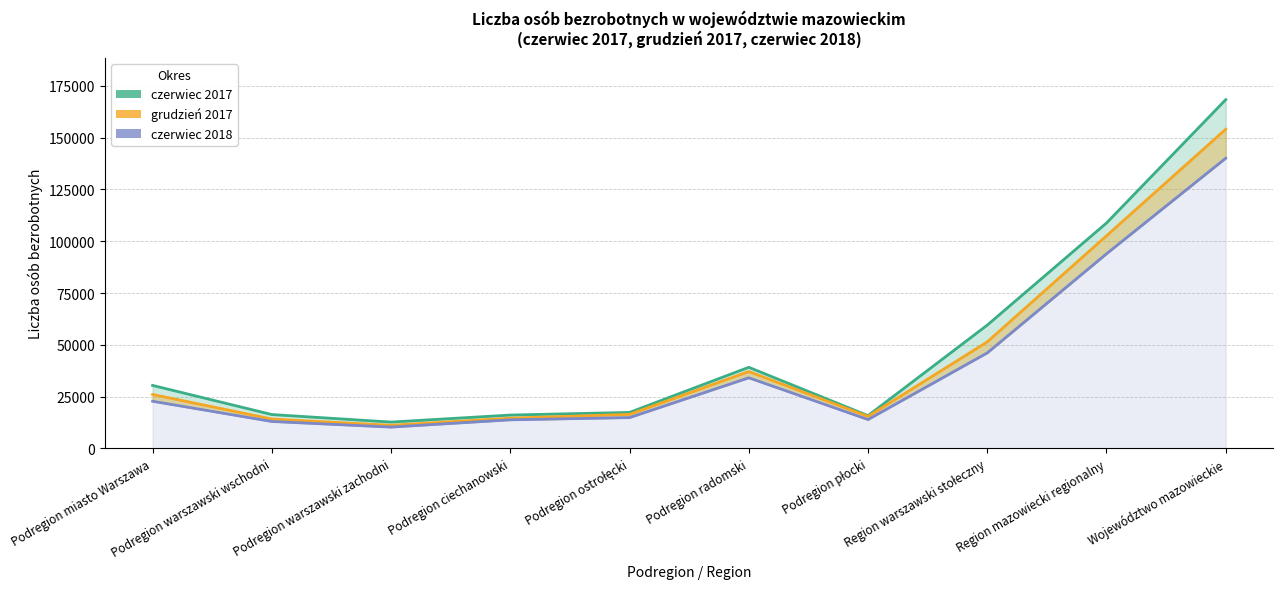

Reading right to left, list all the values displayed in this chart.

czerwiec 2017: Województwo mazowieckie=168342	Region mazowiecki regionalny=108805	Region warszawski stołeczny=59537	Podregion płocki=15848	Podregion radomski=39172	Podregion ostrołęcki=17394	Podregion ciechanowski=16125	Podregion warszawski zachodni=12738	Podregion warszawski wschodni=16368	Podregion miasto Warszawa=30431
grudzień 2017: Województwo mazowieckie=154068	Region mazowiecki regionalny=102628	Region warszawski stołeczny=51440	Podregion płocki=15450	Podregion radomski=37128	Podregion ostrołęcki=16460	Podregion ciechanowski=14633	Podregion warszawski zachodni=11187	Podregion warszawski wschodni=14197	Podregion miasto Warszawa=26056
czerwiec 2018: Województwo mazowieckie=140080	Region mazowiecki regionalny=93950	Region warszawski stołeczny=46130	Podregion płocki=13955	Podregion radomski=34111	Podregion ostrołęcki=14903	Podregion ciechanowski=13822	Podregion warszawski zachodni=10313	Podregion warszawski wschodni=13025	Podregion miasto Warszawa=22792